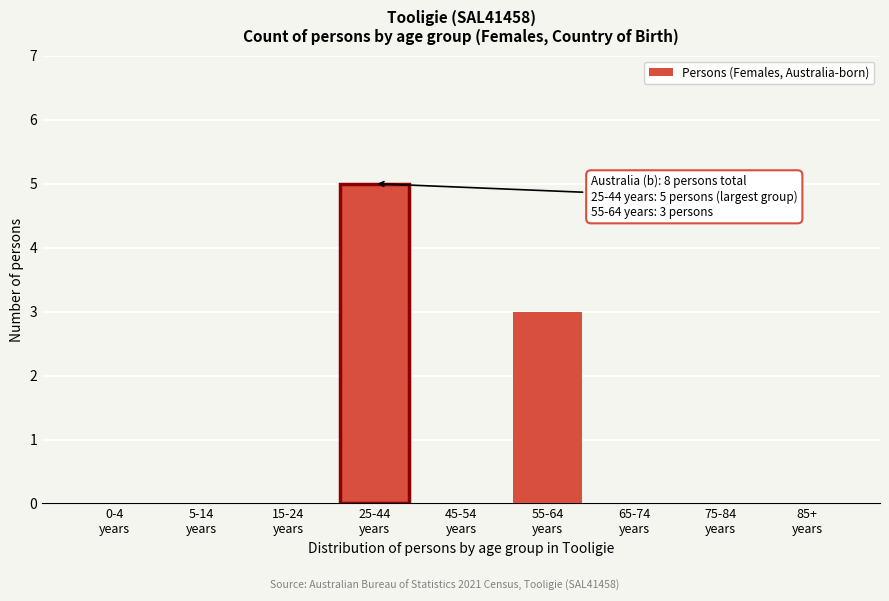

What is the sum of all values?

8